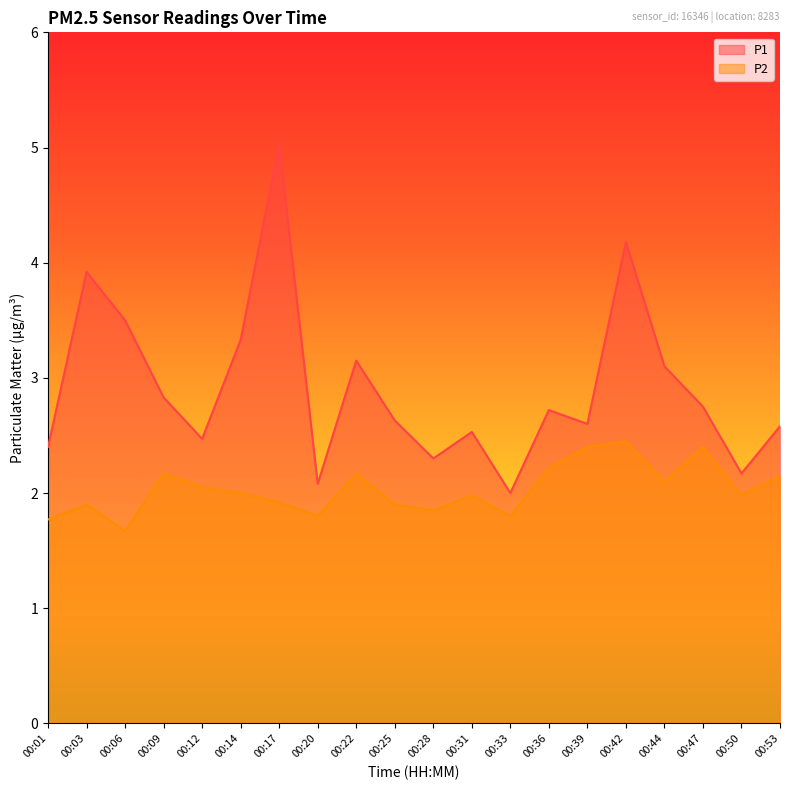

List the labels in order of P2 value, largest first.

00:42, 00:39, 00:47, 00:36, 00:09, 00:22, 00:53, 00:44, 00:12, 00:14, 00:31, 00:50, 00:17, 00:03, 00:25, 00:28, 00:20, 00:33, 00:01, 00:06